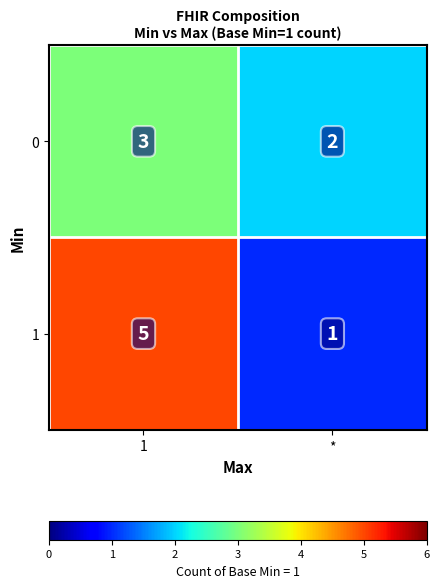

What is the sum of all 1 values?

6